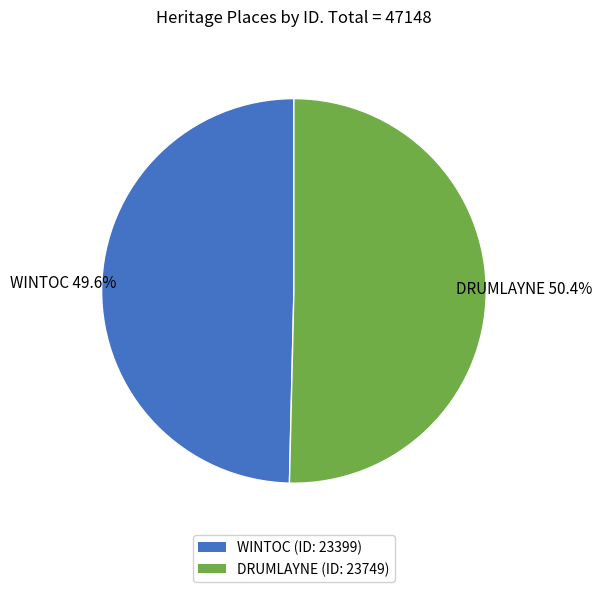

Is there any slice that represents more than half of the pie?

Yes